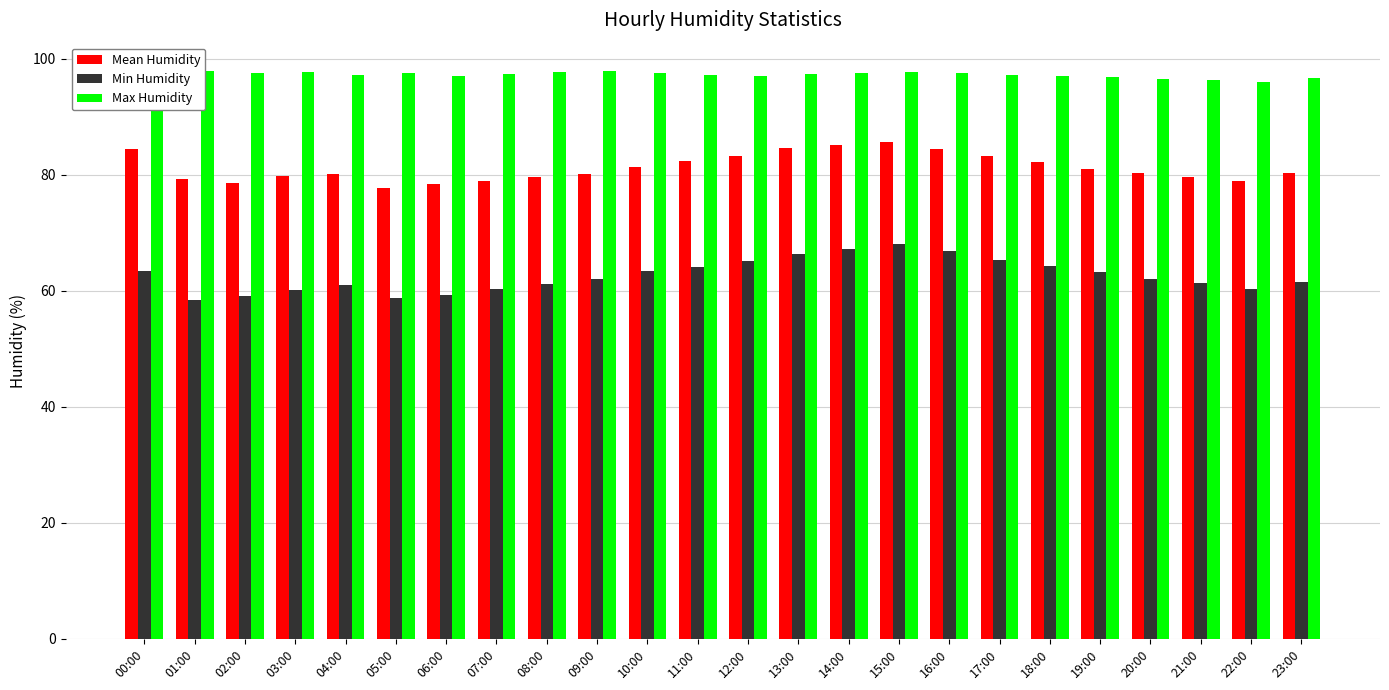

What is the smallest value displayed?

58.4